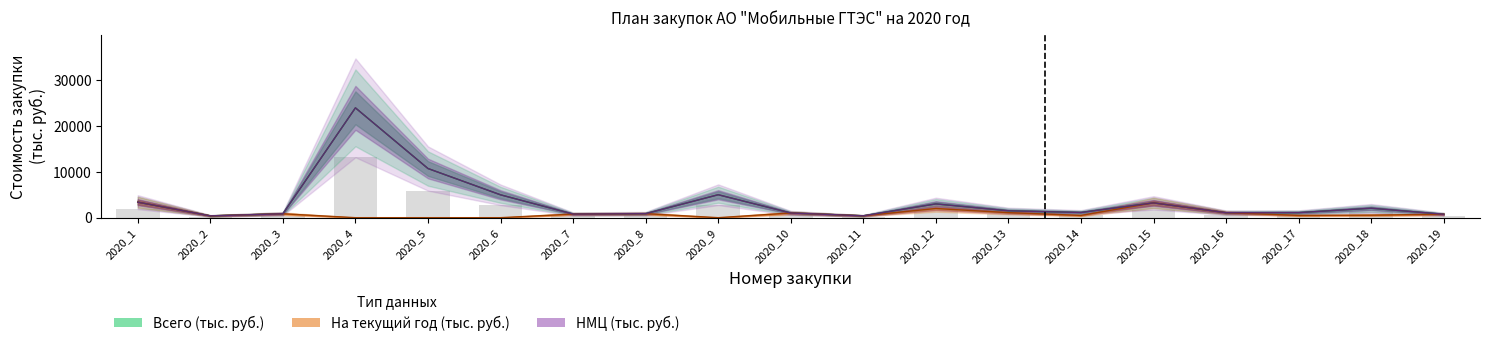

What is the difference between the Всего (тыс. руб.) values at 2020_13 and 2020_8?

624.0